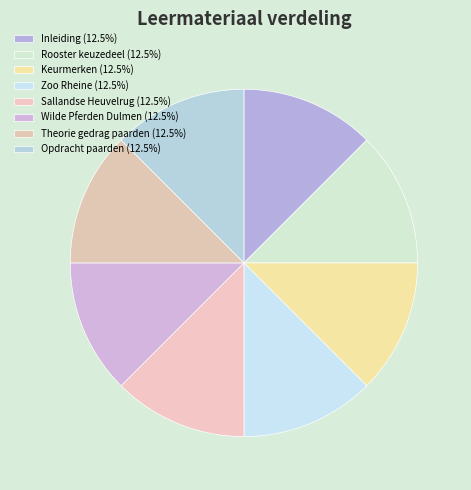

To the nearest percent, what percentage of the pie is Opdracht paarden?

13%